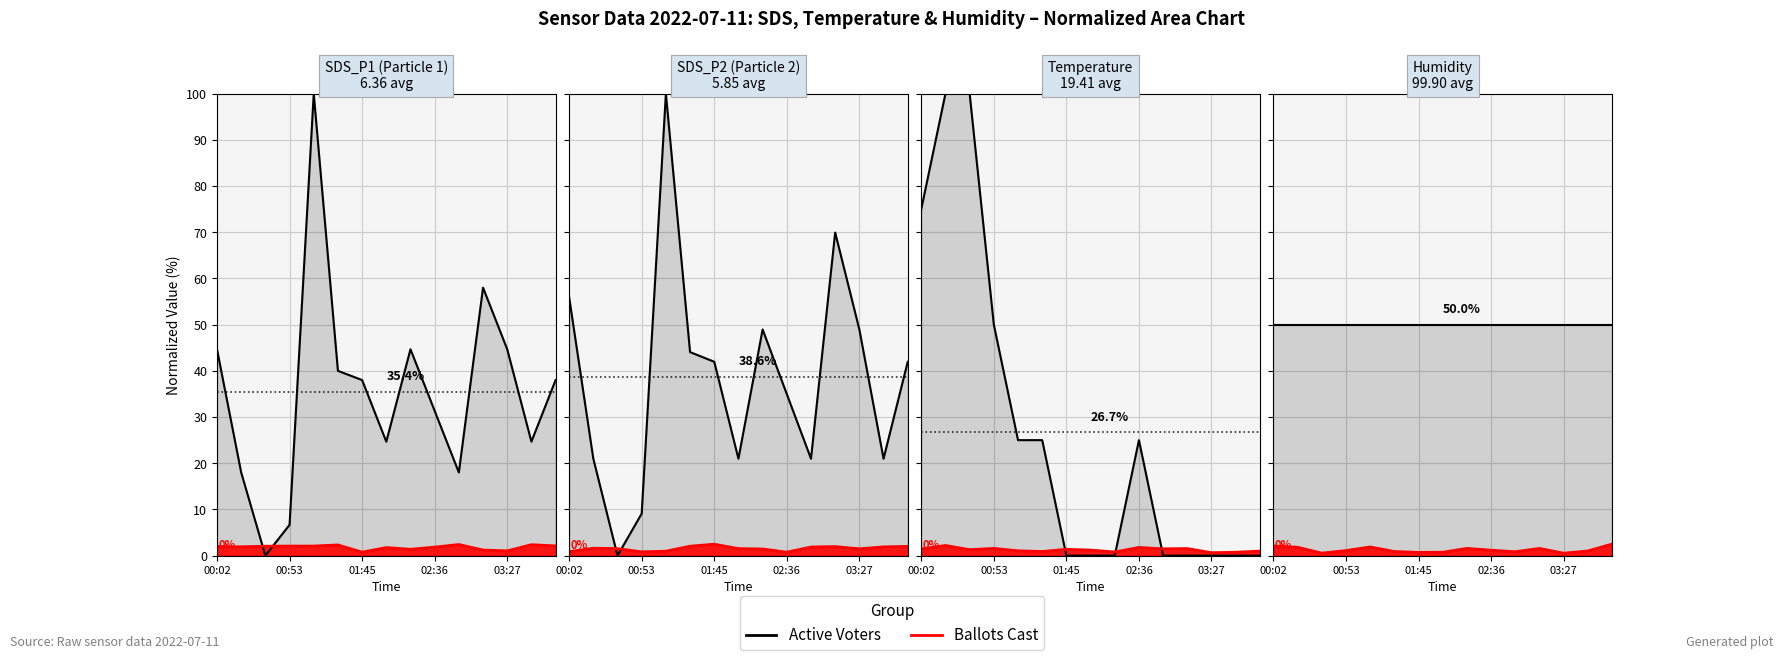

How many lines are shown in the chart?

2